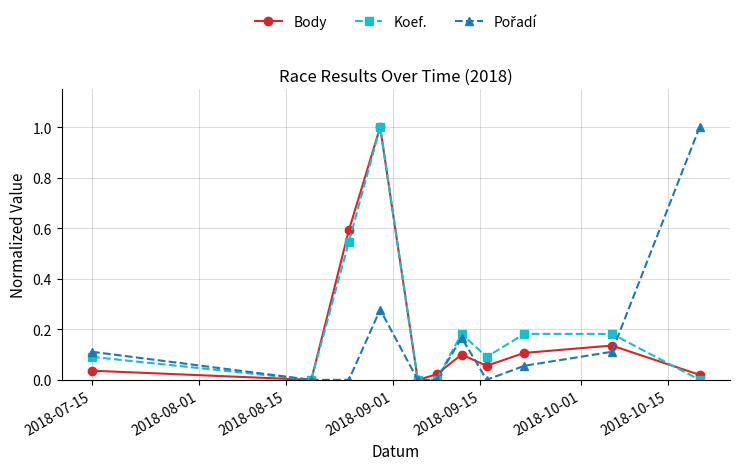

True or false: Body has more than 0 interior local peaks.

True